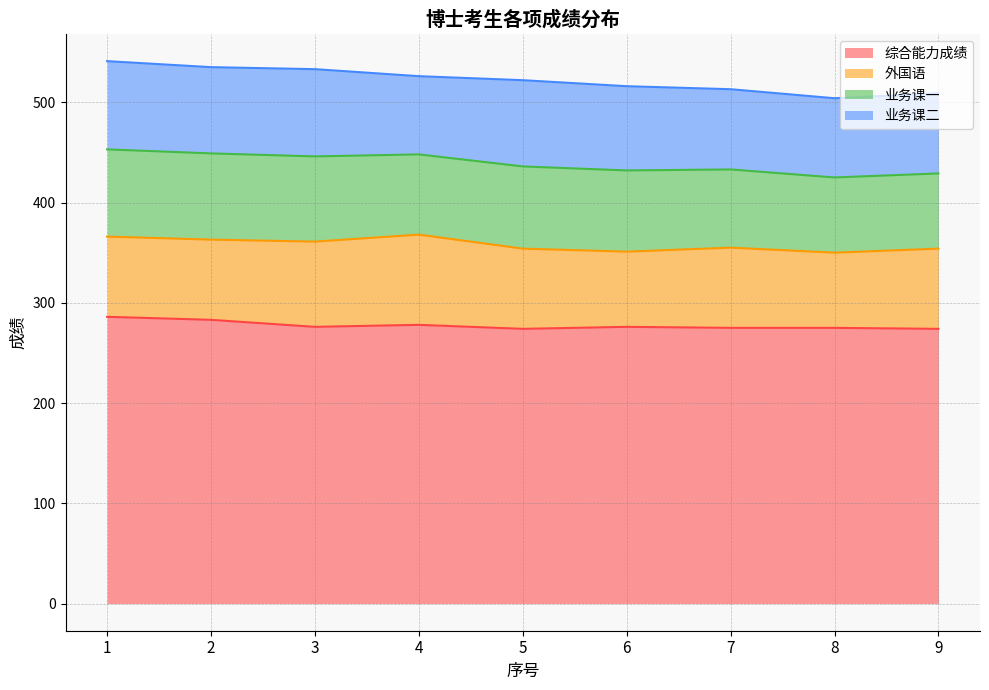

At which label is 外国语 closest to 82?

1